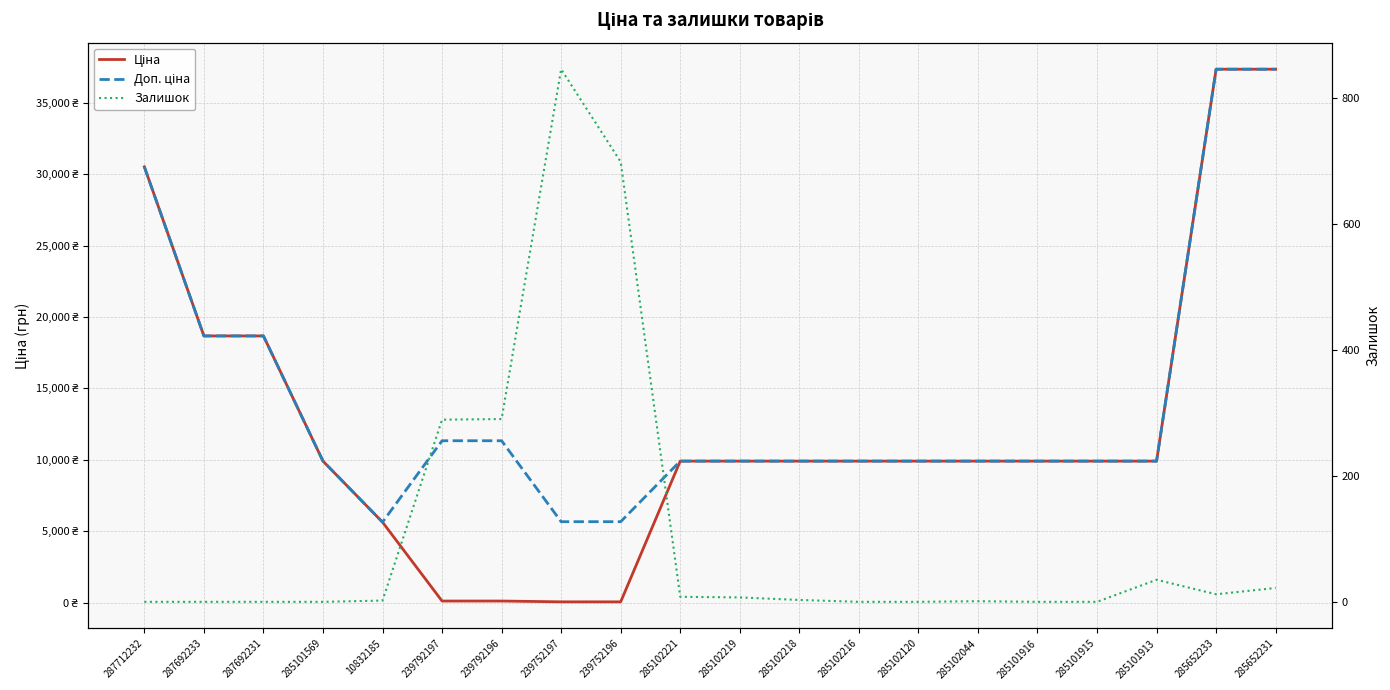

True or false: Ціна has more than 2 interior local peaks.

False